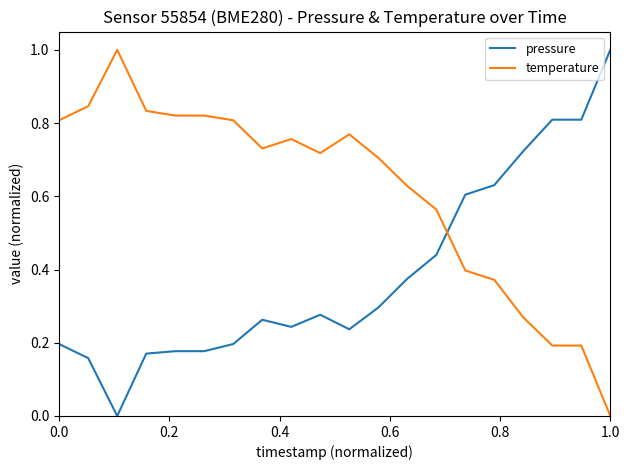

List the series in order of their overall mean, highest first.

temperature, pressure